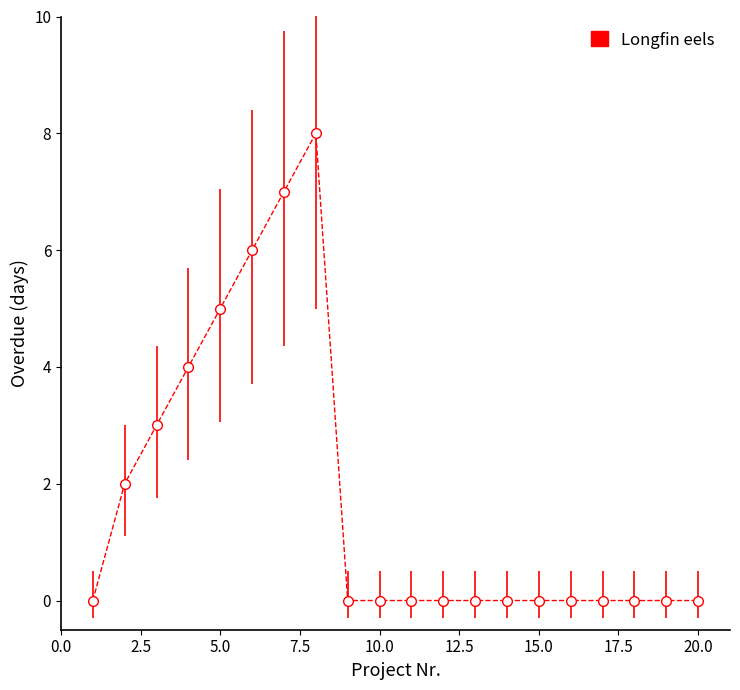

Count the number of data series in this chart.

1